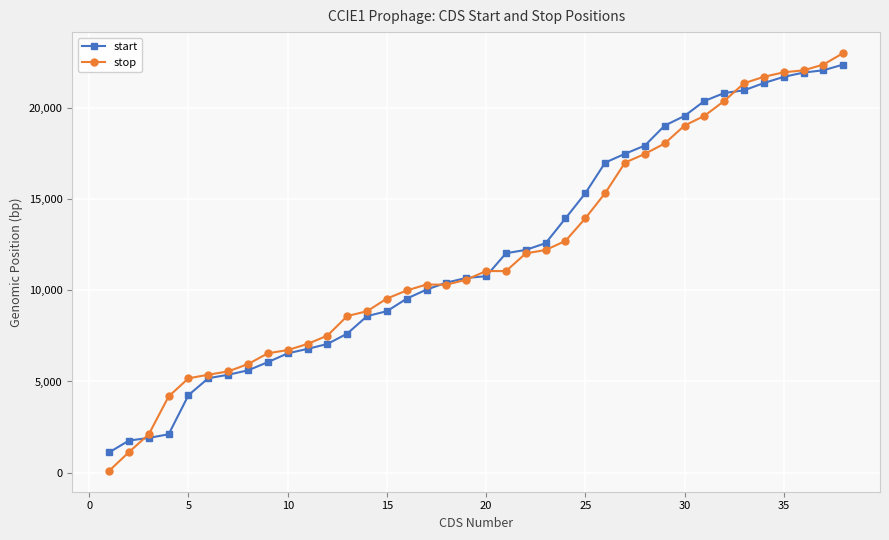

Which series has the widest spread of values?

stop